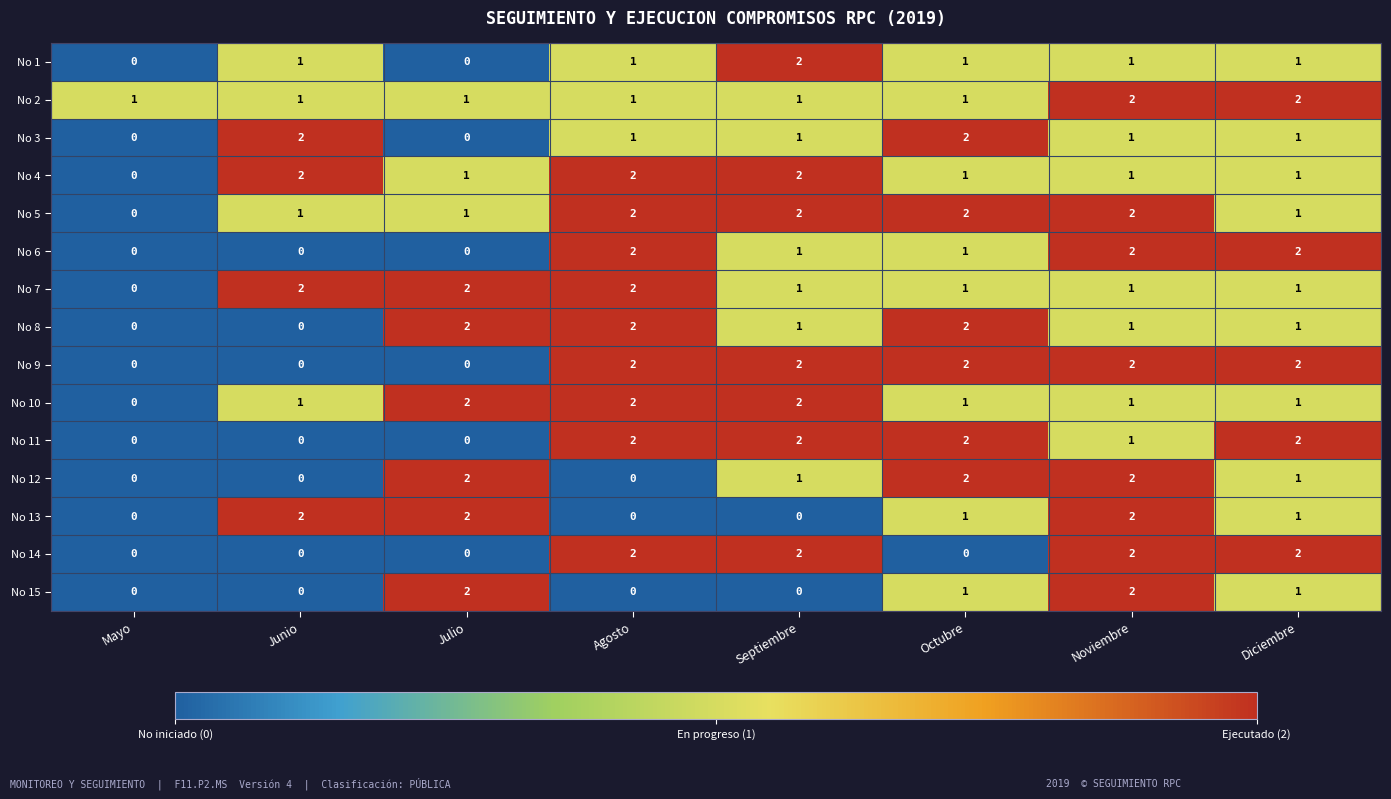

How many No 2 values are between 1 and 2?

8